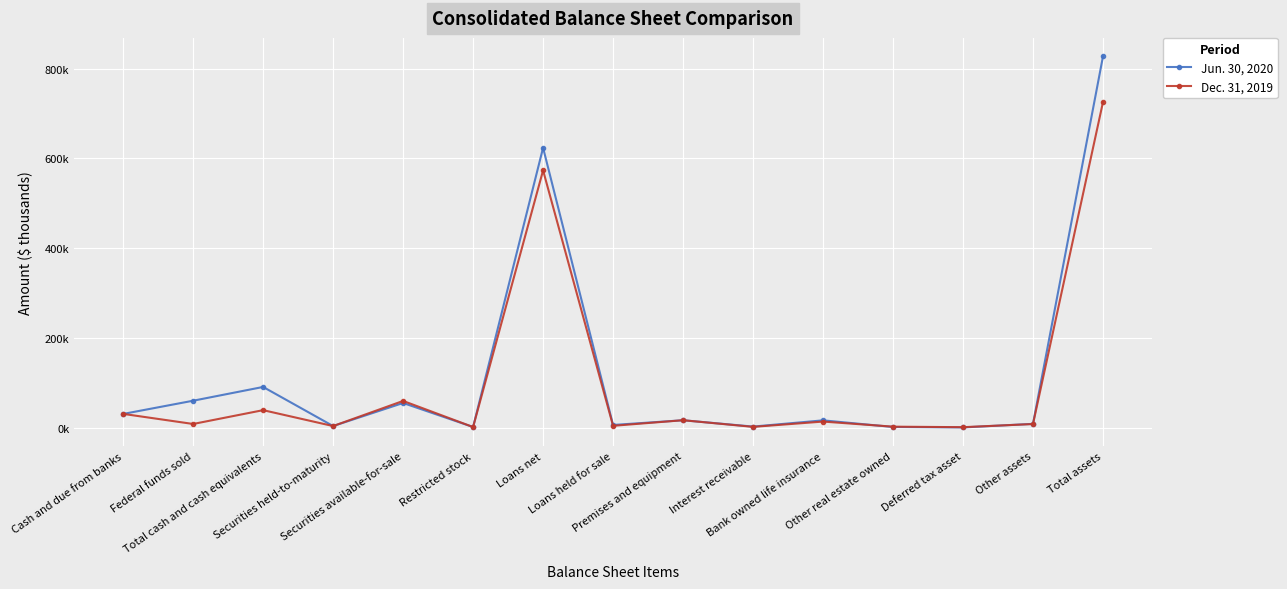

At Restricted stock, list the series in order from largest to smallest.

Jun. 30, 2020, Dec. 31, 2019